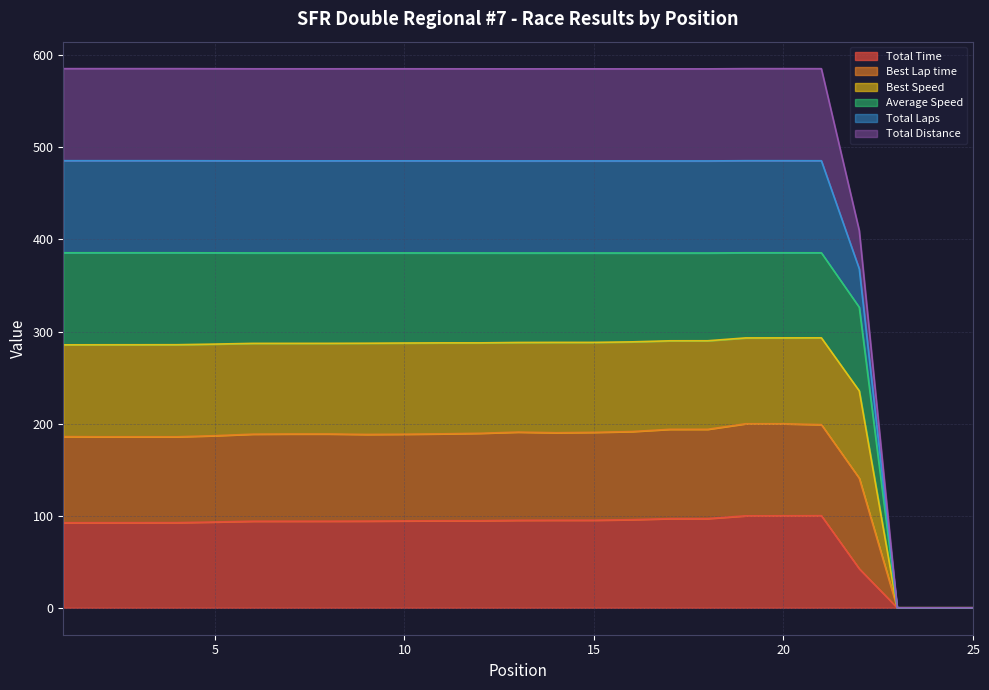

Between 8 and 22, which series saw the biggest shift?

Total Laps